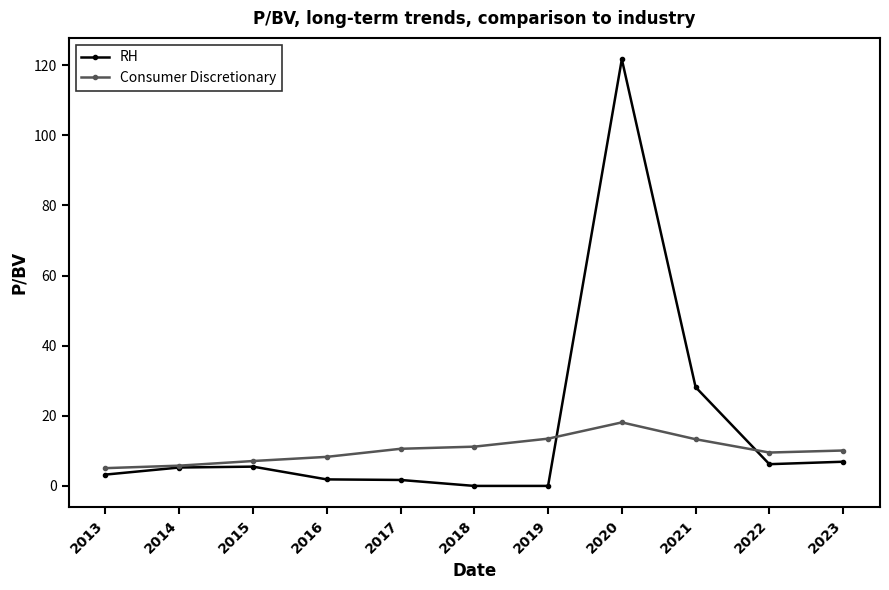

Is the value of RH at 2021 greater than the value of Consumer Discretionary at 2022?

Yes